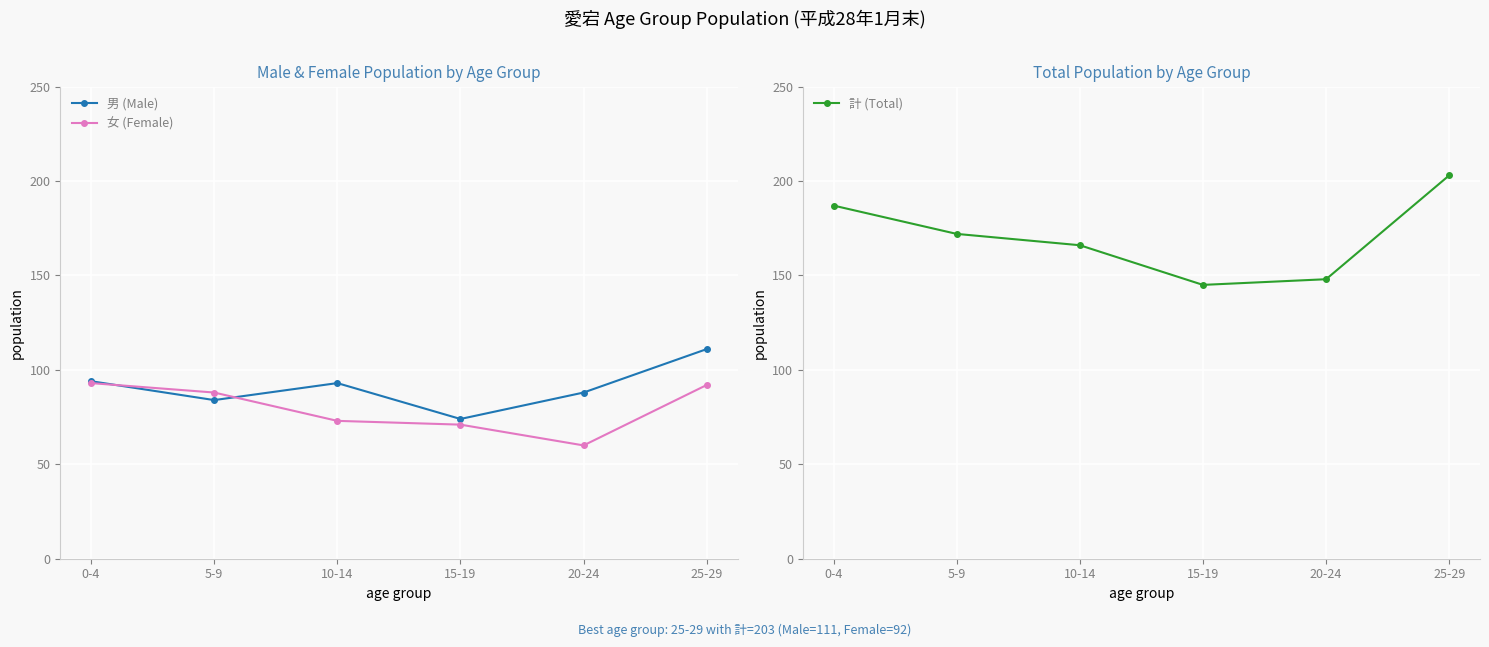

True or false: 計 (Total) and 女 (Female) intersect in this chart.

False